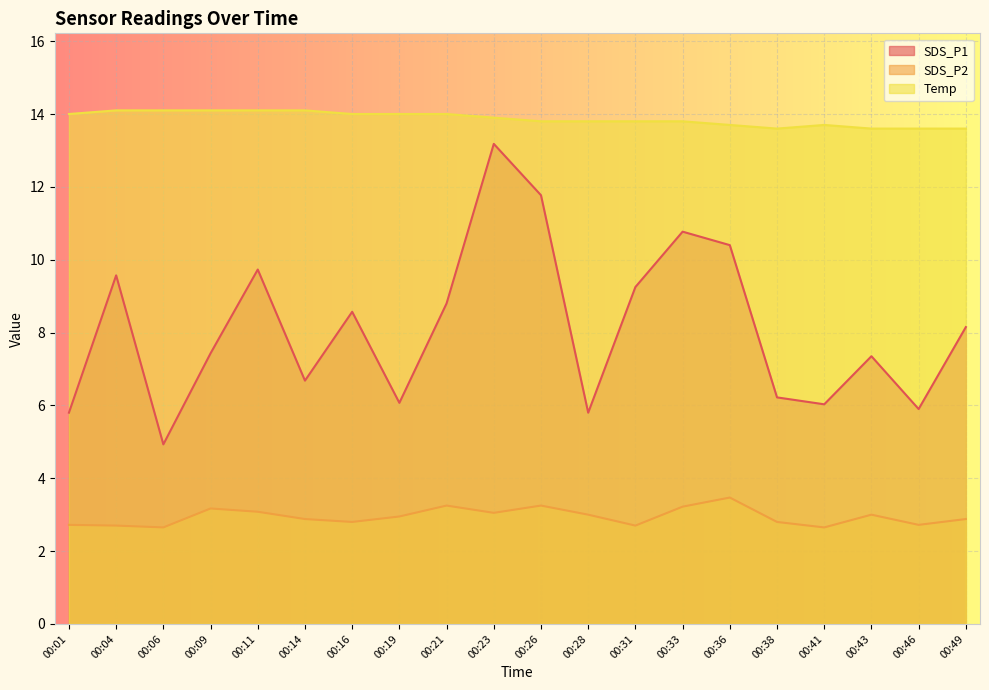

Is it true that Temp equals 13.6 at 00:46?

True